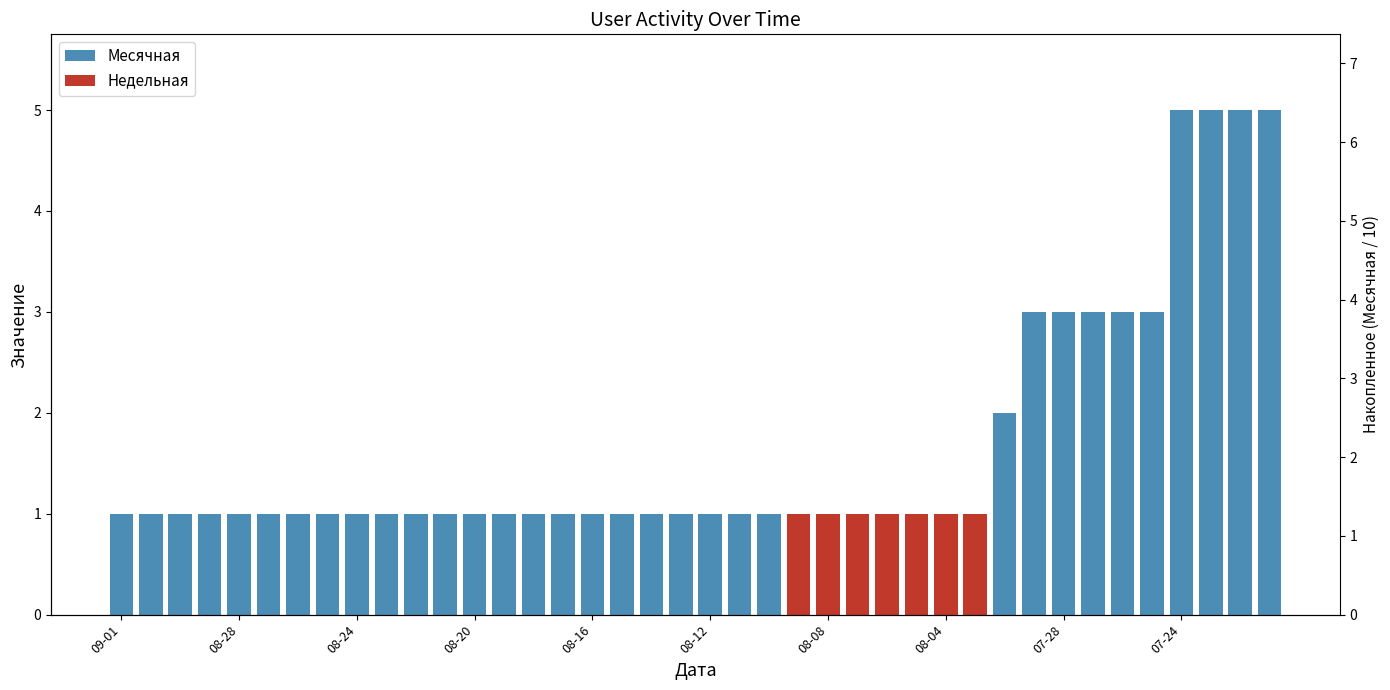

What is the value of the Месячная bar at the 20th from the left?

1